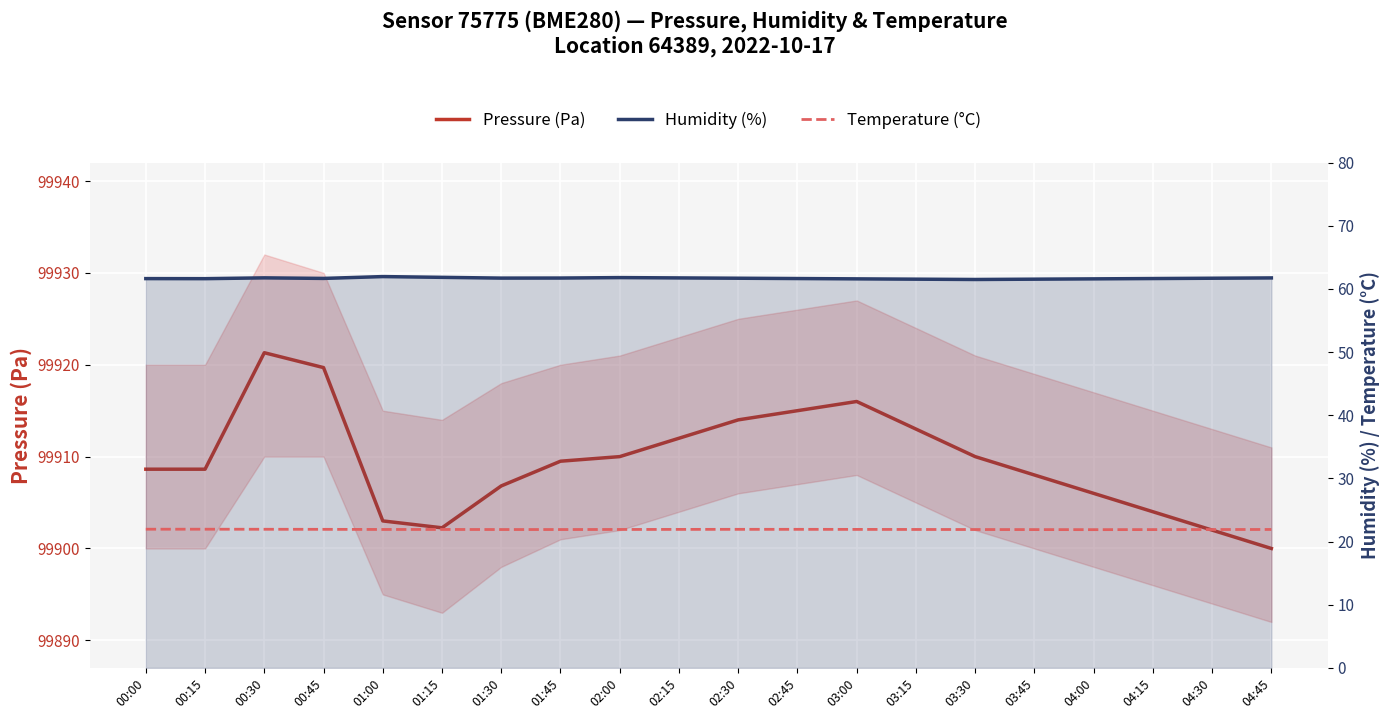

At which label does Pressure (Pa) first exceed 99909?

00:30